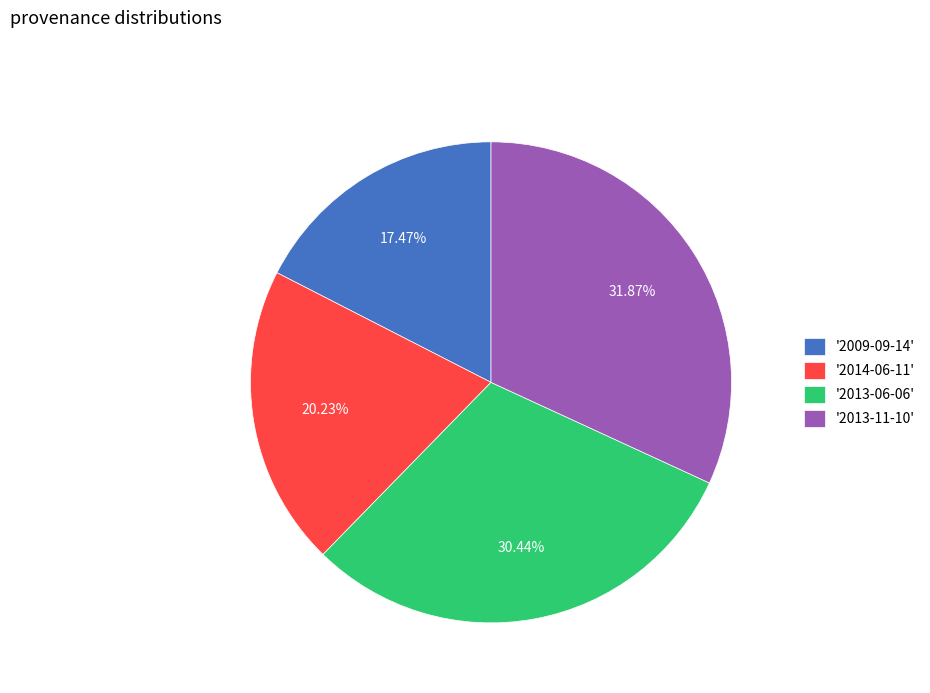

Does any single category account for the majority?

No